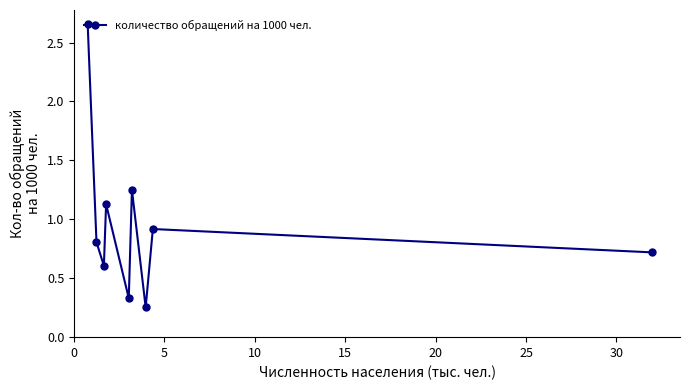

What is the difference between the maximum and minimum values?

2.4